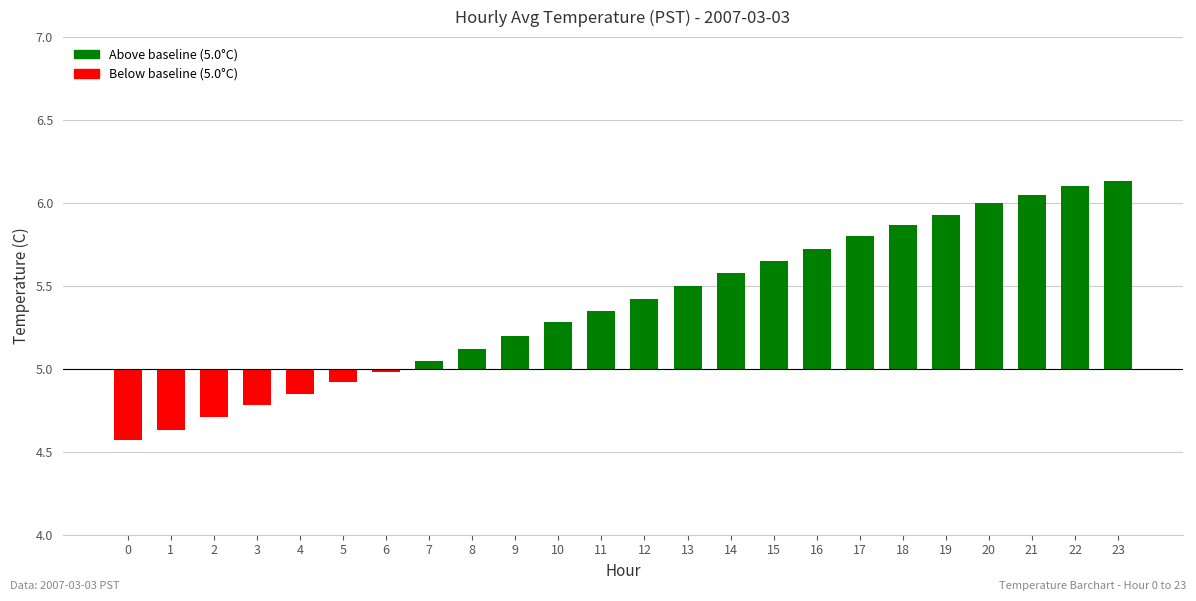

List the labels in order of value, largest first.

23, 22, 21, 20, 19, 18, 17, 16, 15, 14, 13, 12, 11, 10, 9, 8, 7, 6, 5, 4, 3, 2, 1, 0